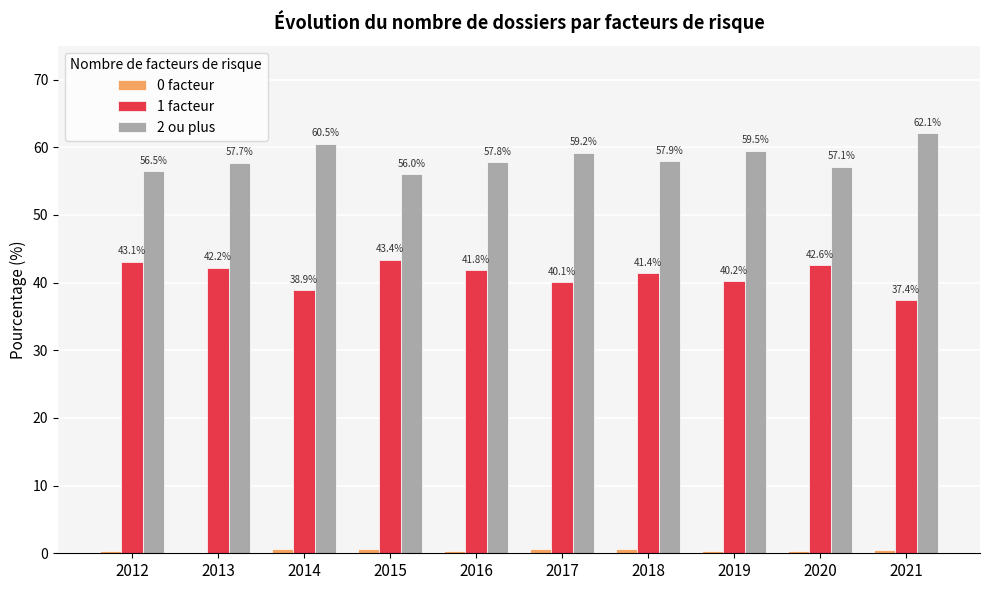

The value of 2 ou plus at 2020 is 101.3. True or false?

False